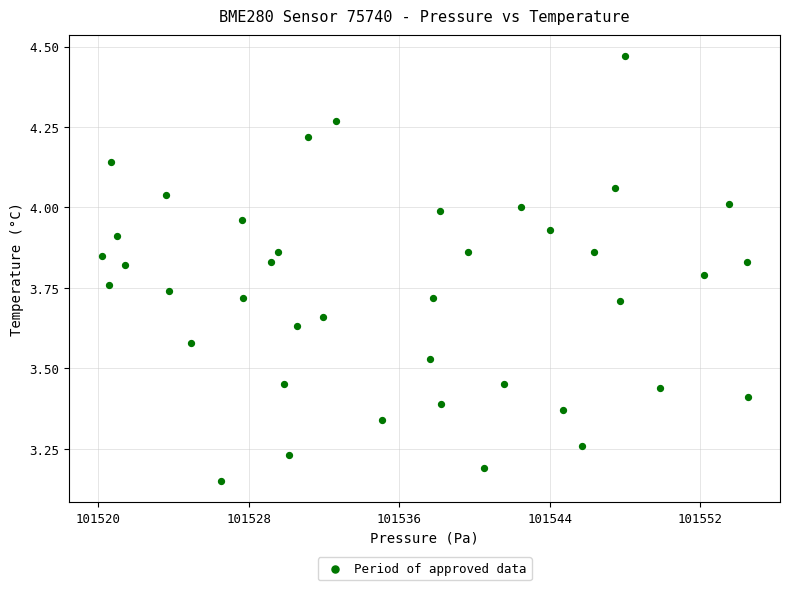

What is the range of Y values (max minus min)?

1.3